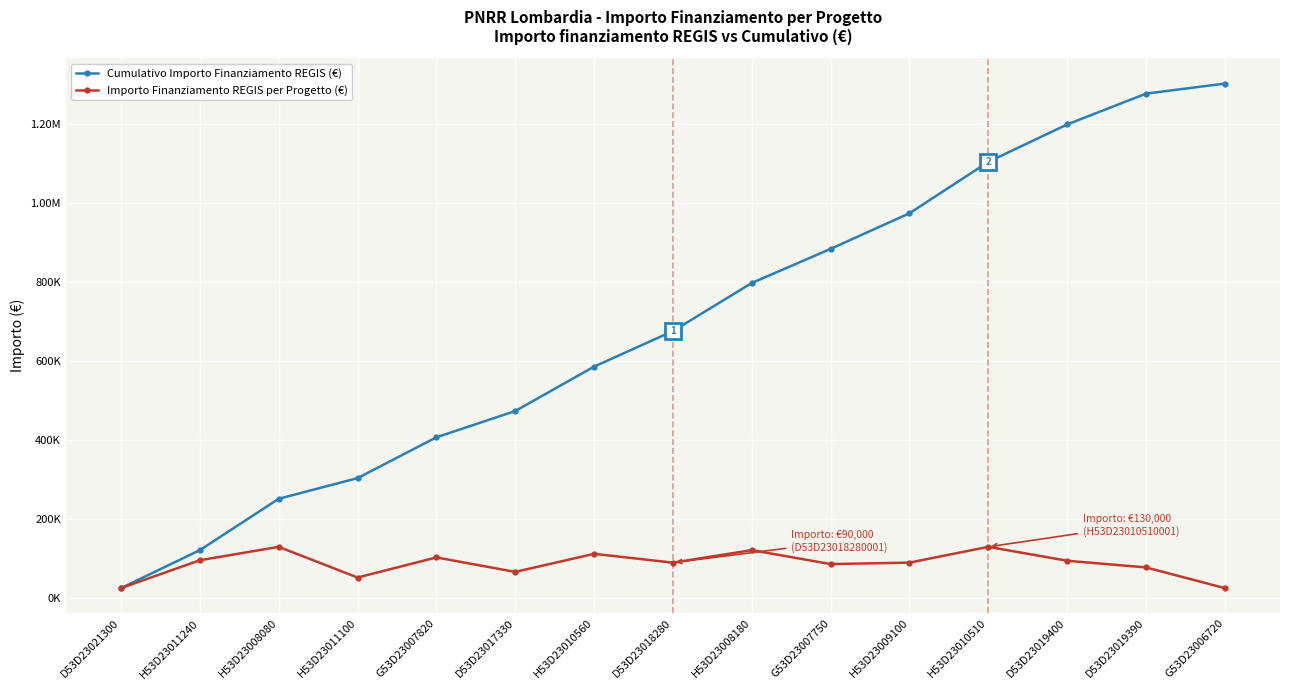

What are all the series names shown in the legend?

Cumulativo Importo Finanziamento REGIS (€), Importo Finanziamento REGIS per Progetto (€)